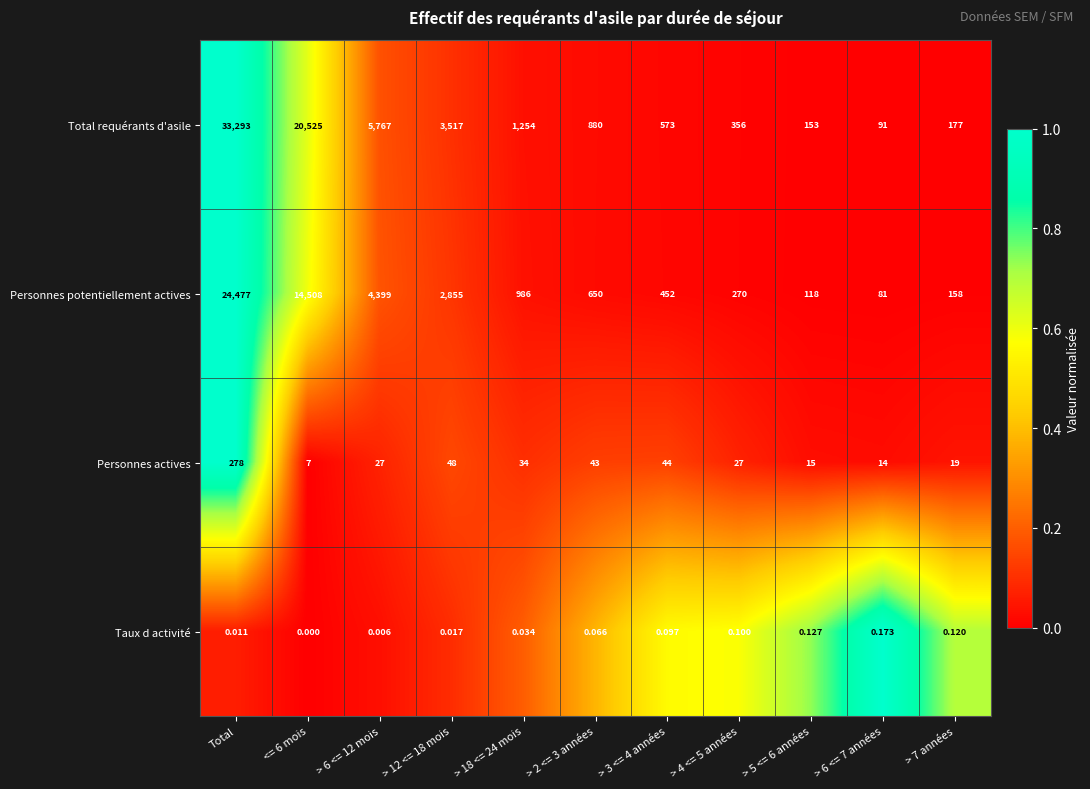

Rank the series by their maximum value, from highest to lowest.

Total requérants d'asile, Personnes potentiellement actives, Personnes actives, Taux d activité